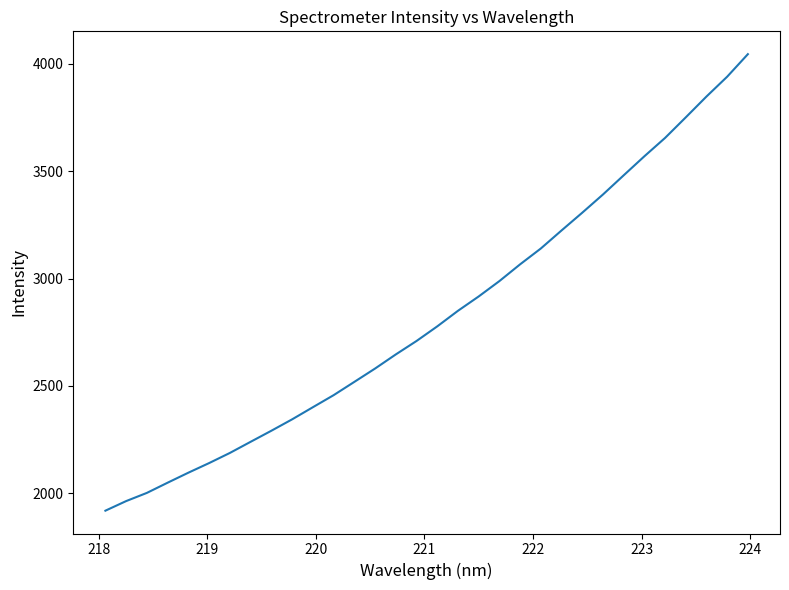

What is the difference between the maximum and minimum values?

2126.2